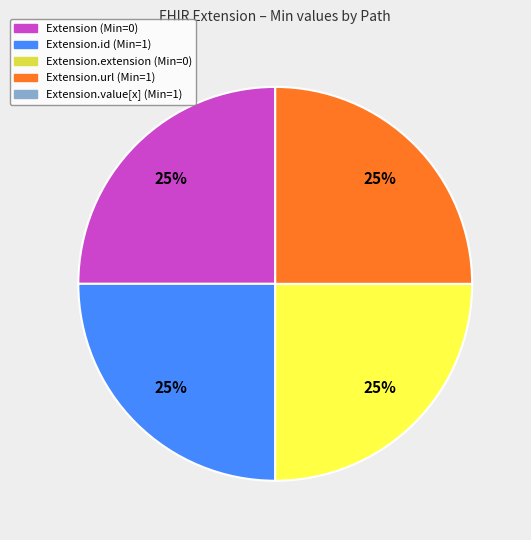

To the nearest percent, what is the average slice percentage?

25%